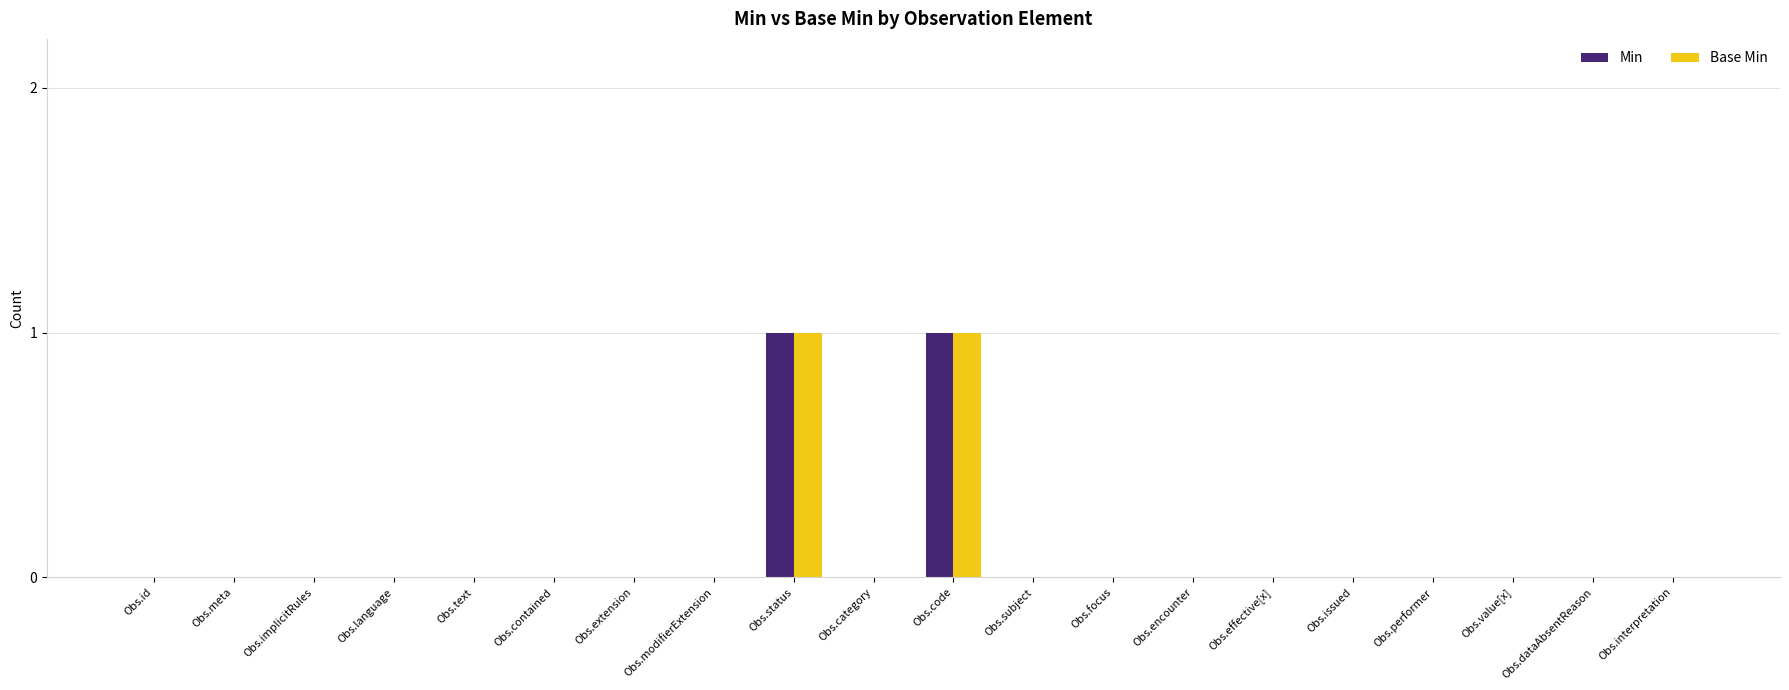

True or false: Min has a value of 0 at Obs.encounter.

True